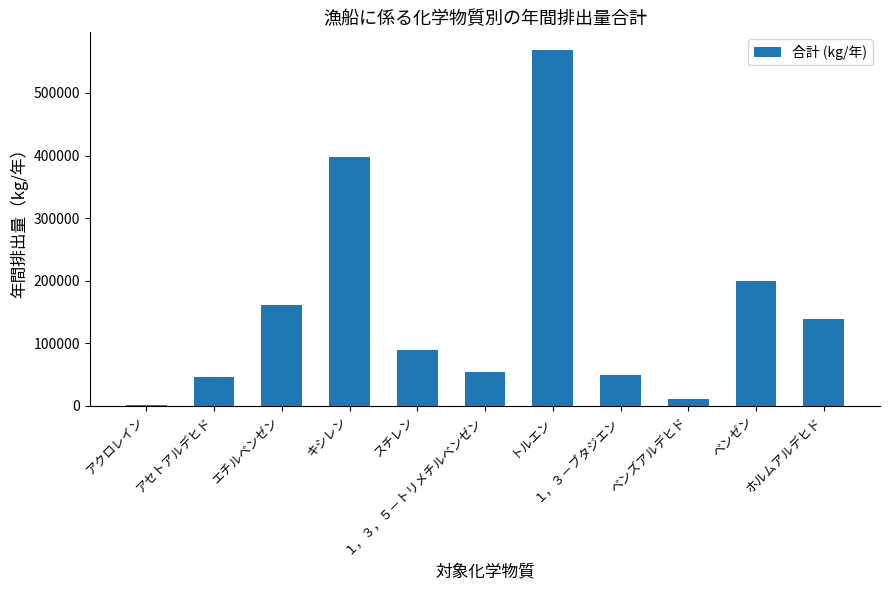

What is the difference between the maximum and minimum values?

566251.1